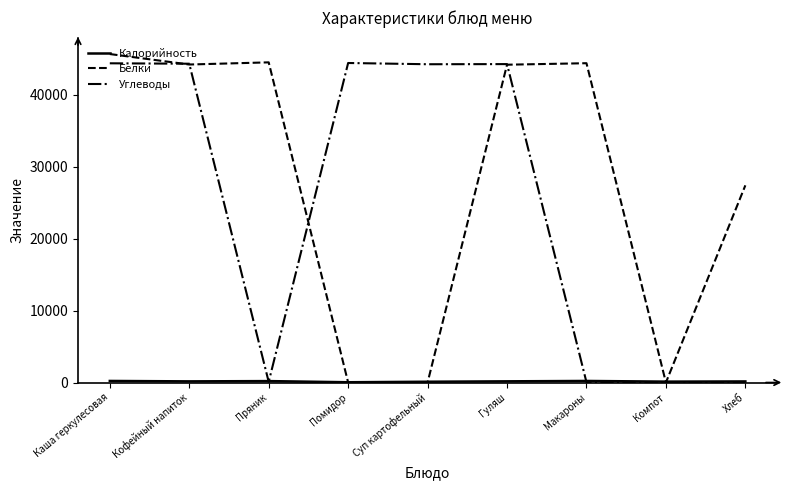

Which series has the largest total across all categories?

Белки